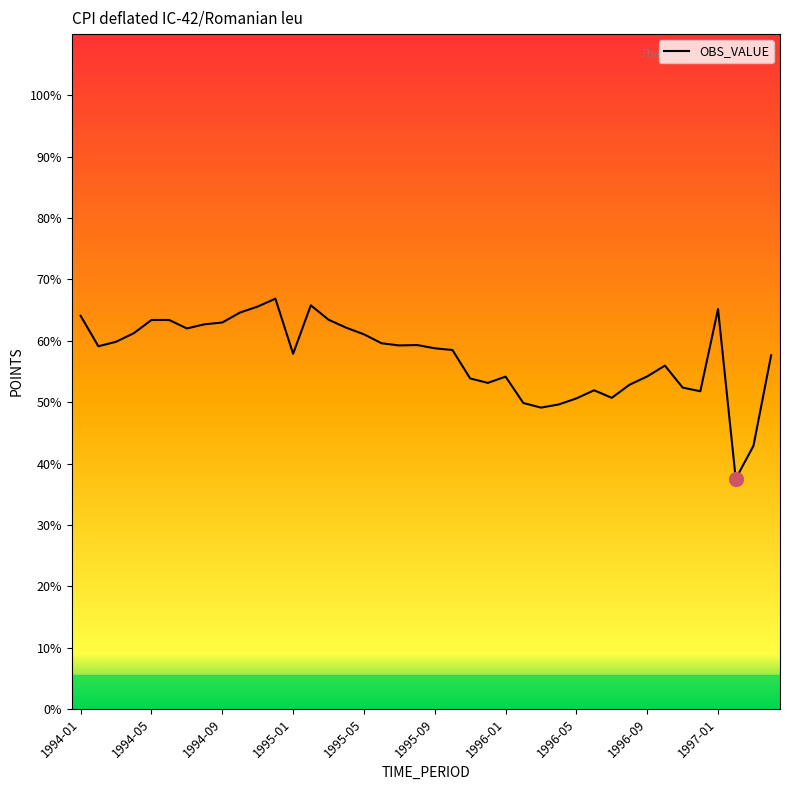

What is the difference between the maximum and minimum values?

29.4